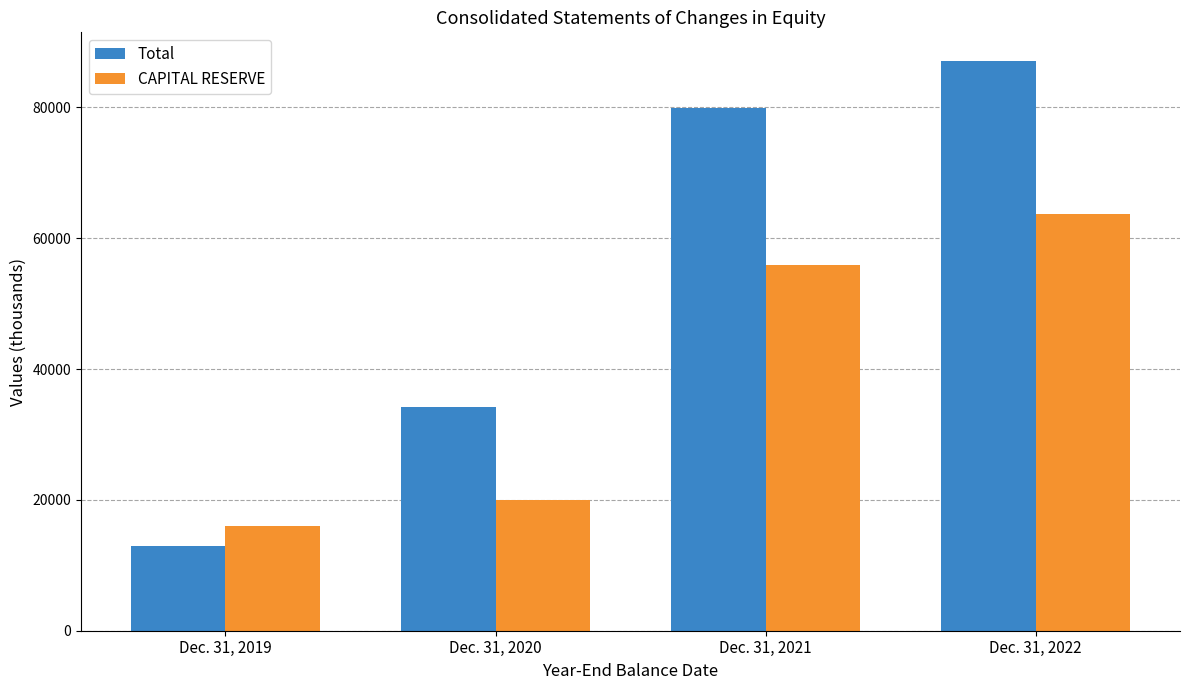

Is the value of CAPITAL RESERVE at Dec. 31, 2019 greater than the value of Total at Dec. 31, 2020?

No